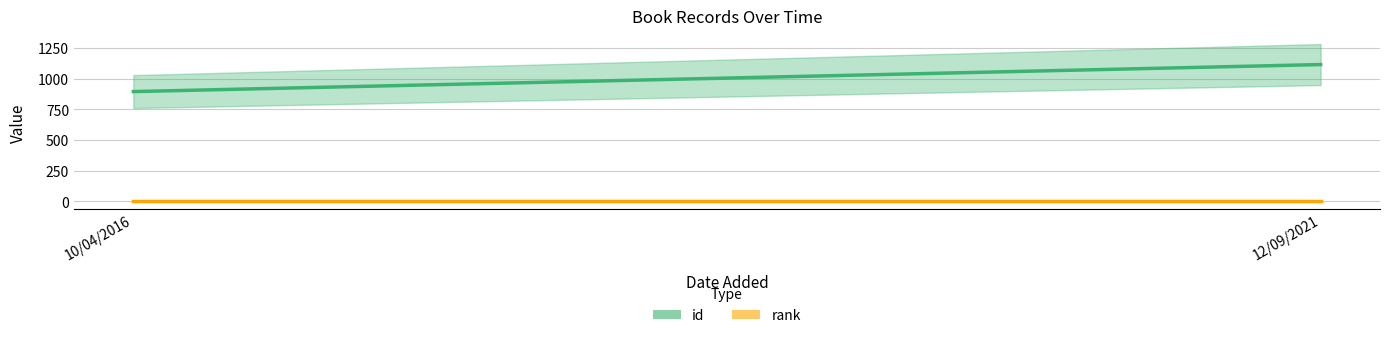

At which label does id reach its minimum?

10/04/2016